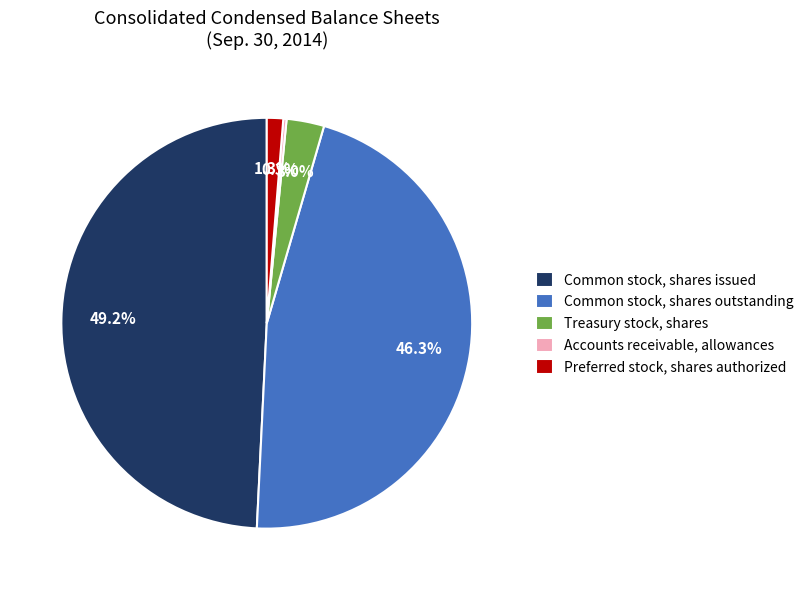

Is it true that Preferred stock, shares authorized is 11% of the pie?

False